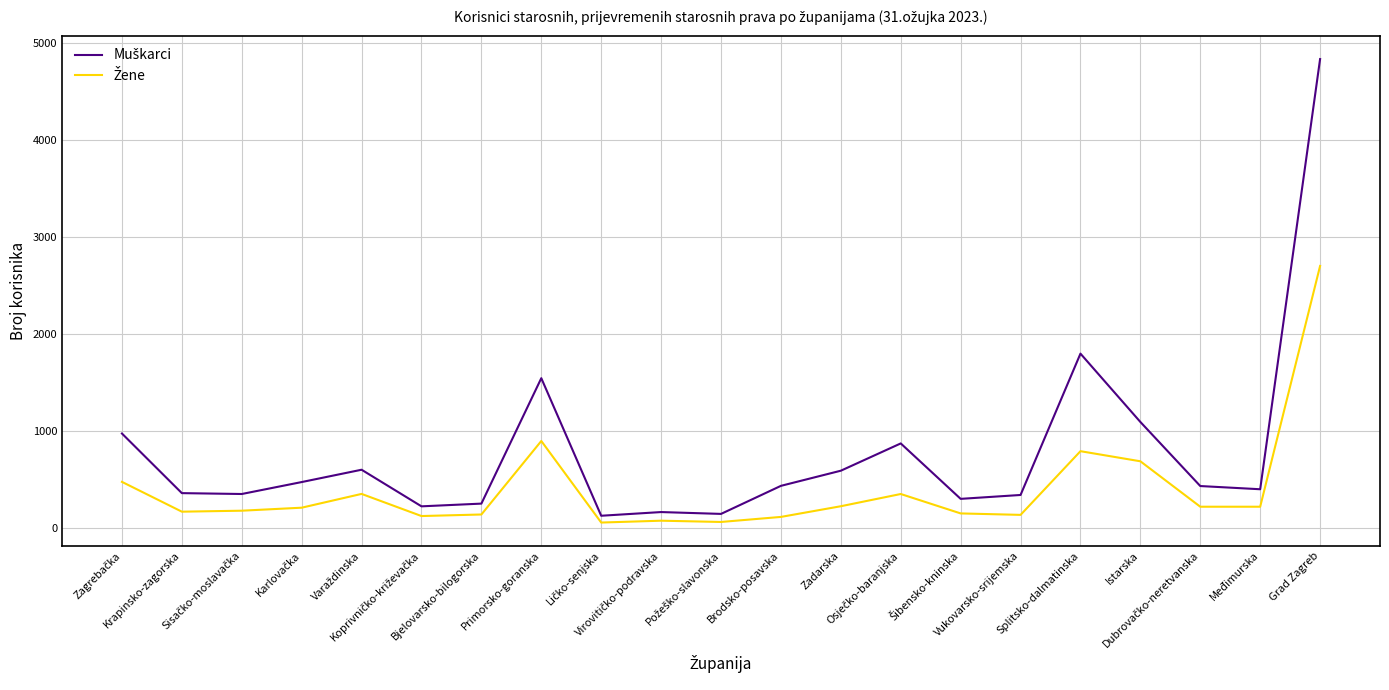

What is the maximum value shown in the chart?

4835